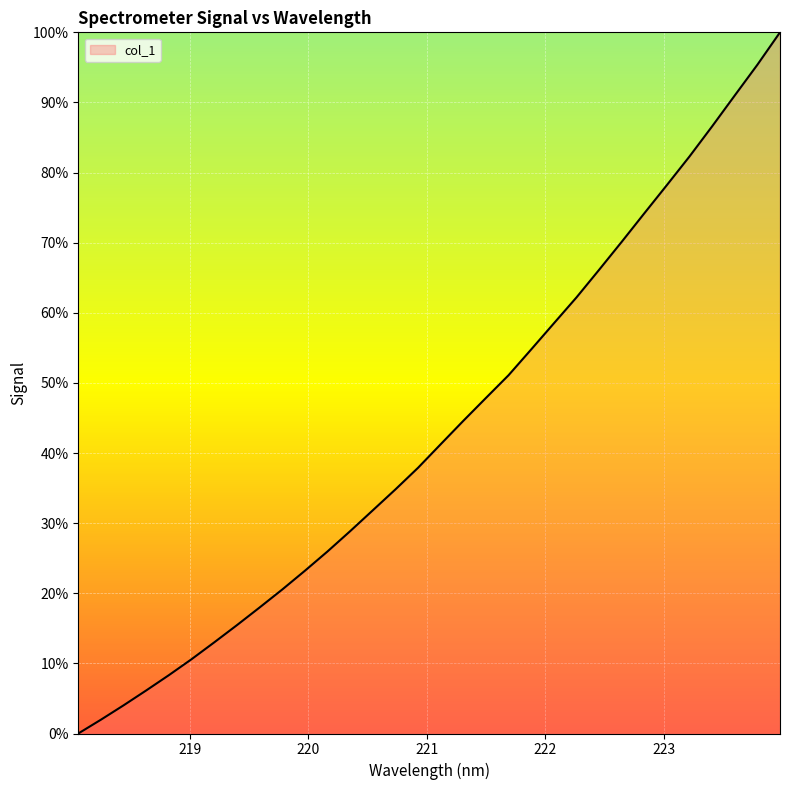

List the labels in order of value, largest first.

223.9802, 223.7895, 223.5987, 223.408, 223.2172, 223.0264, 222.8355, 222.6447, 222.4538, 222.263, 222.0721, 221.8812, 221.6902, 221.4993, 221.3083, 221.1174, 220.9264, 220.7354, 220.5444, 220.3533, 220.1623, 219.9712, 219.7801, 219.589, 219.3979, 219.2067, 219.0156, 218.8244, 218.6332, 218.442, 218.2508, 218.0596